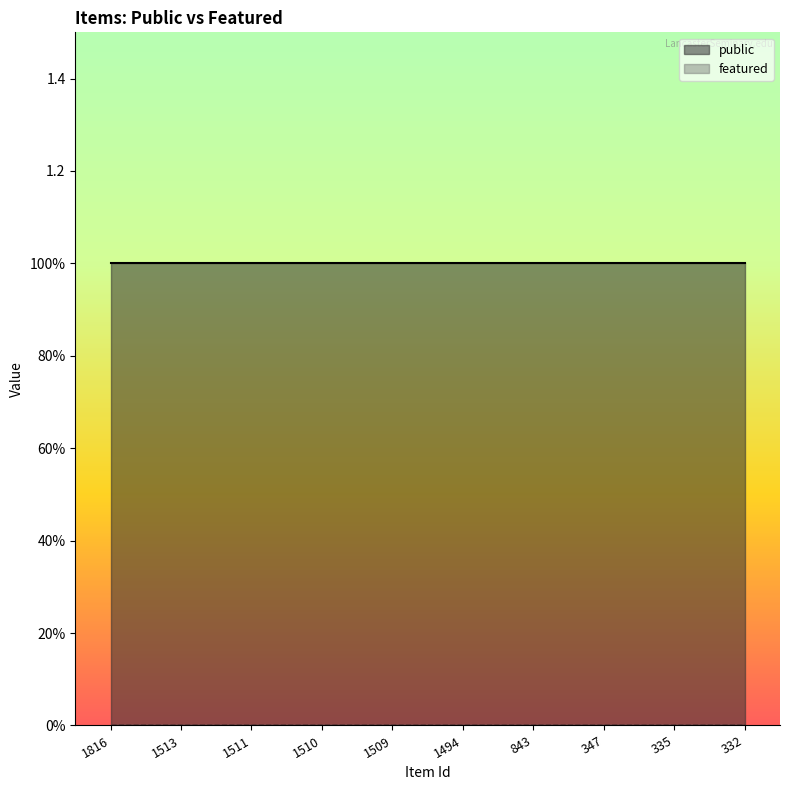

Reading left to right, transcribe all the data shown in this chart.

public: 1816=1	1513=1	1511=1	1510=1	1509=1	1494=1	843=1	347=1	335=1	332=1
featured: 1816=0	1513=0	1511=0	1510=0	1509=0	1494=0	843=0	347=0	335=0	332=0